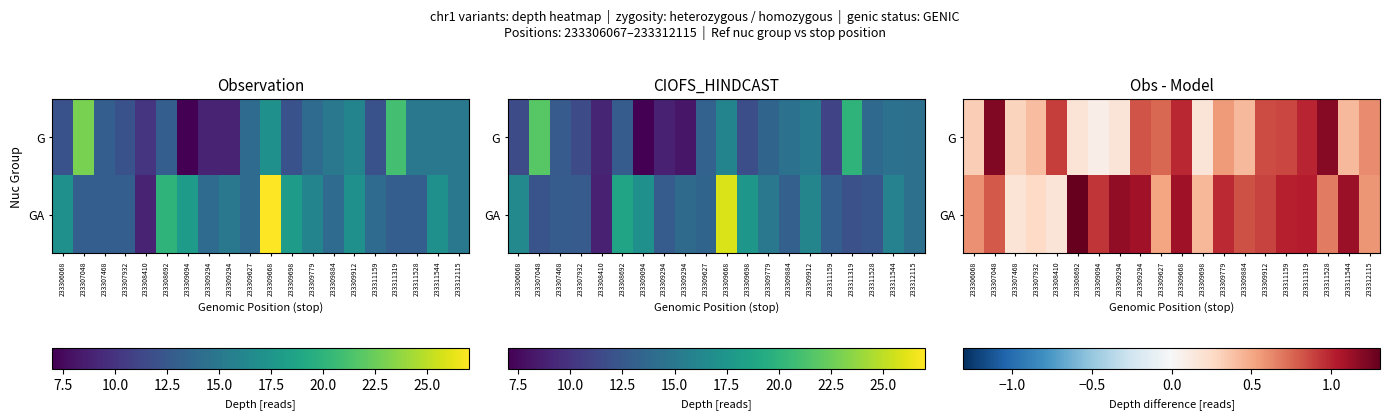

What is the spread (max minus min) of values at 233309627?

0.2